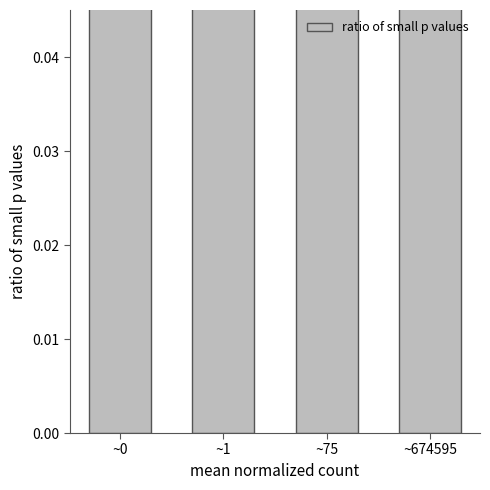

What is the difference between the maximum and minimum values?

0.5